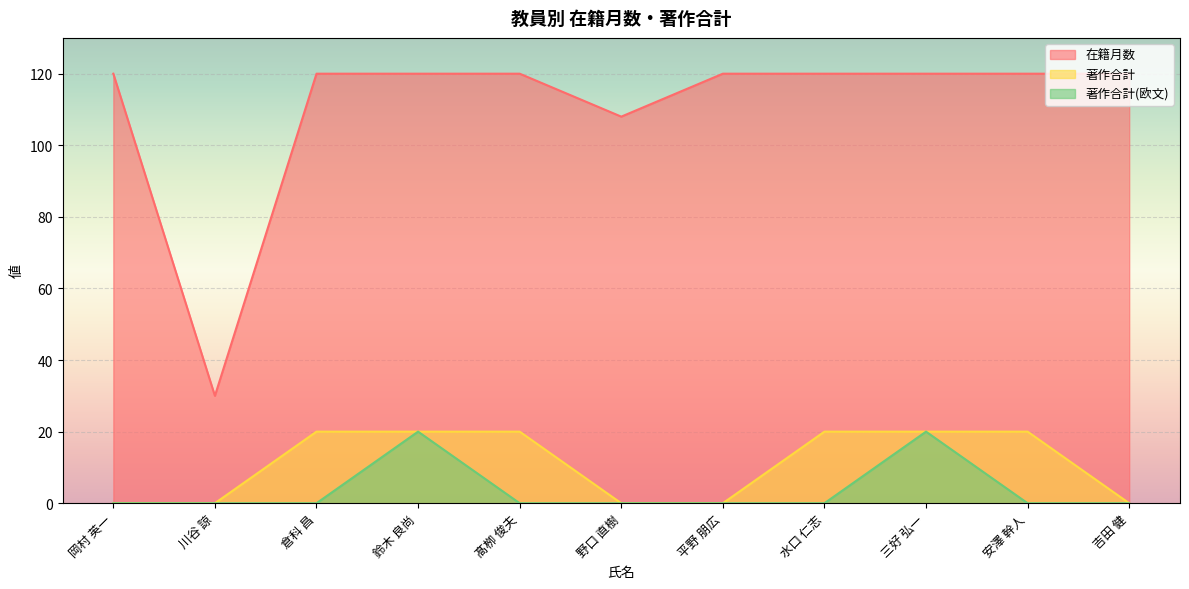

True or false: 在籍月数 has more than 1 interior local peaks.

False